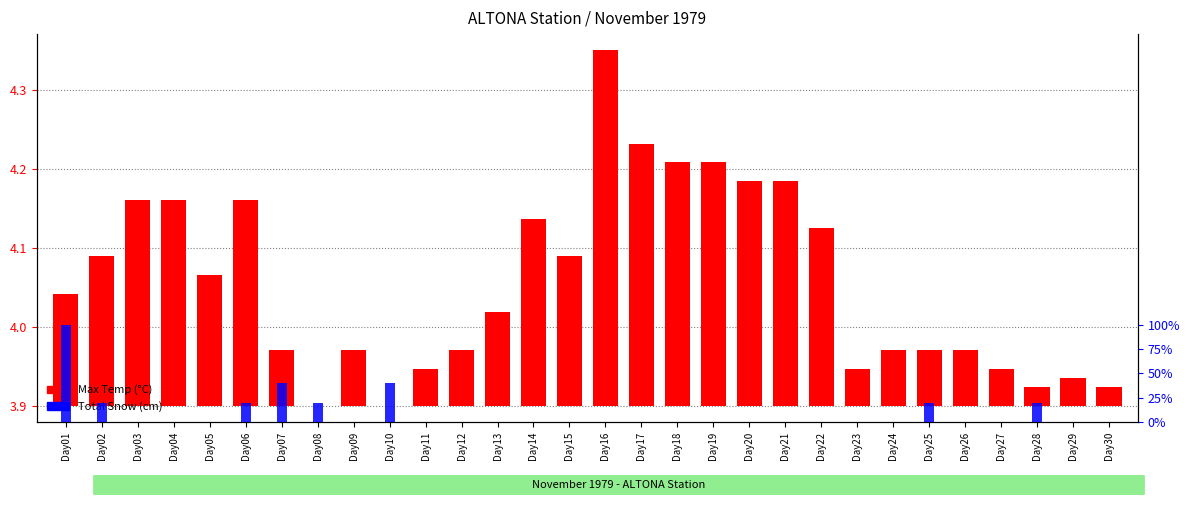

How many data points does each series have?

30